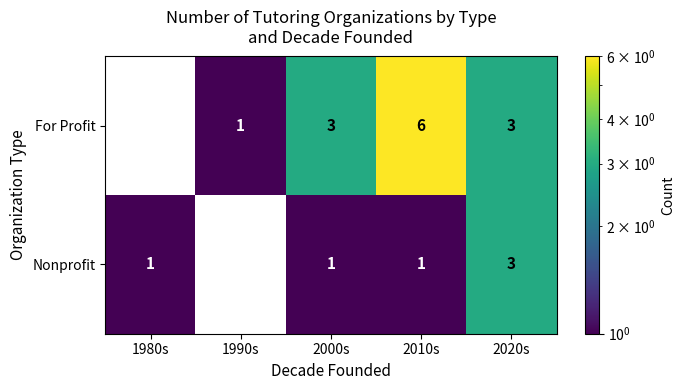

The value of Nonprofit at 1980s is 1. True or false?

True